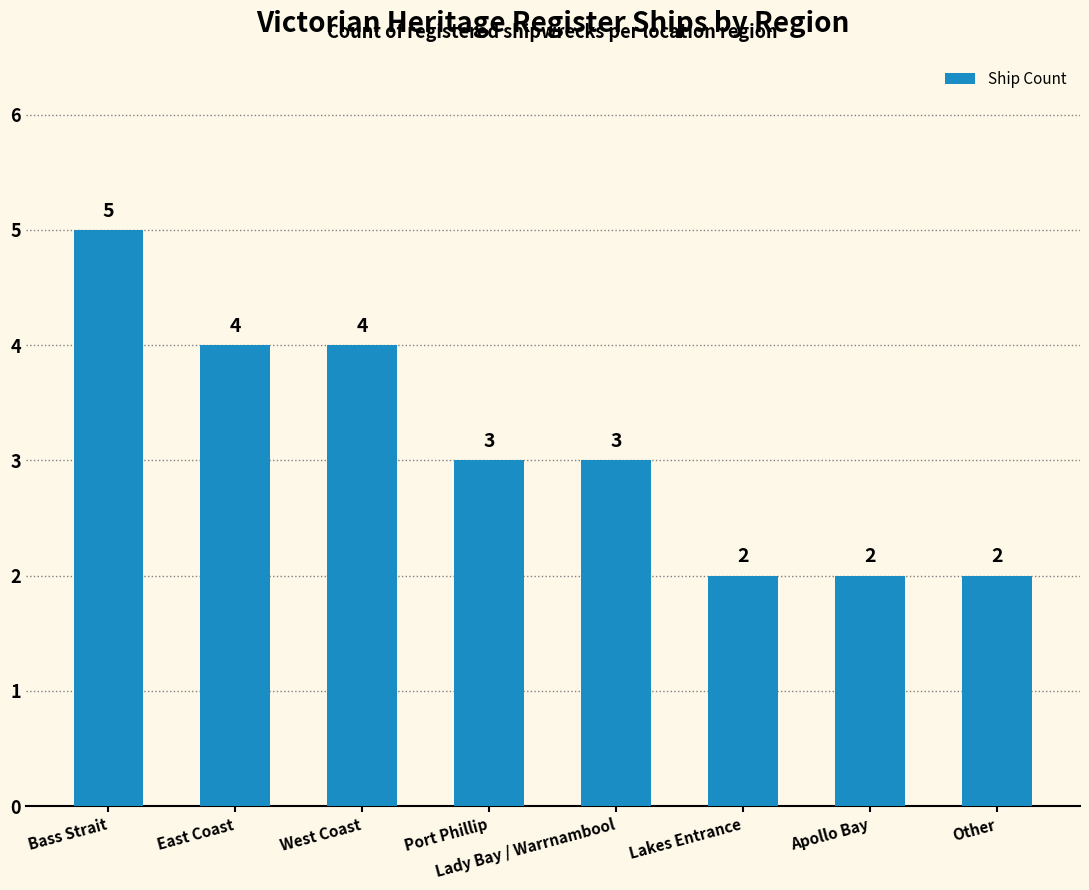

Count the number of data series in this chart.

1